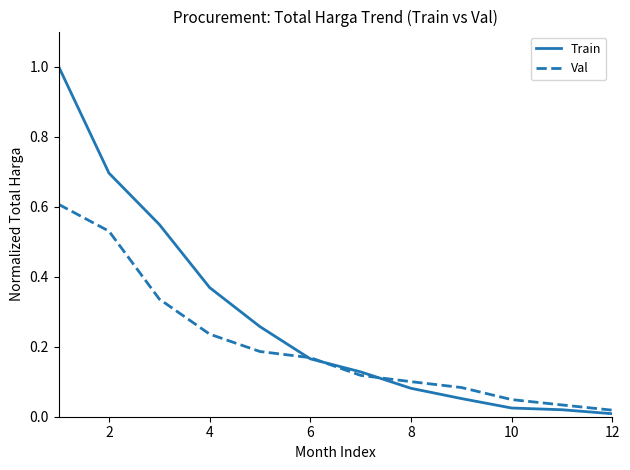

List the series in order of their overall mean, highest first.

Train, Val